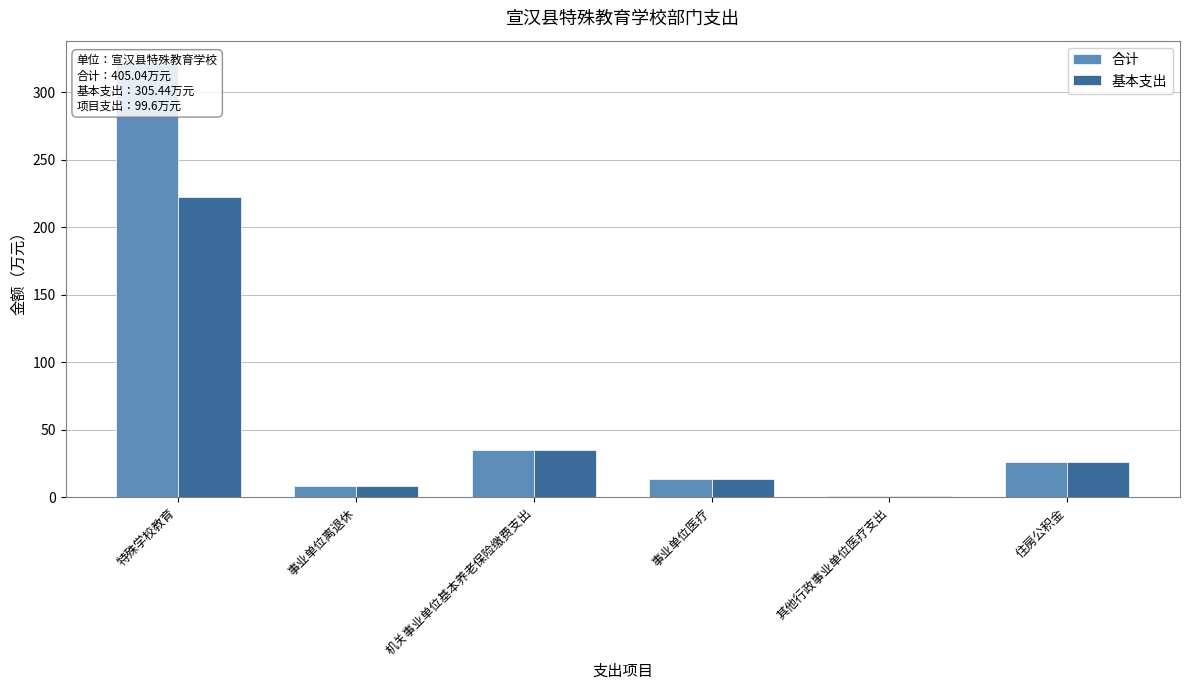

The 合计 series shows 13.1 at 事业单位医疗. True or false?

True